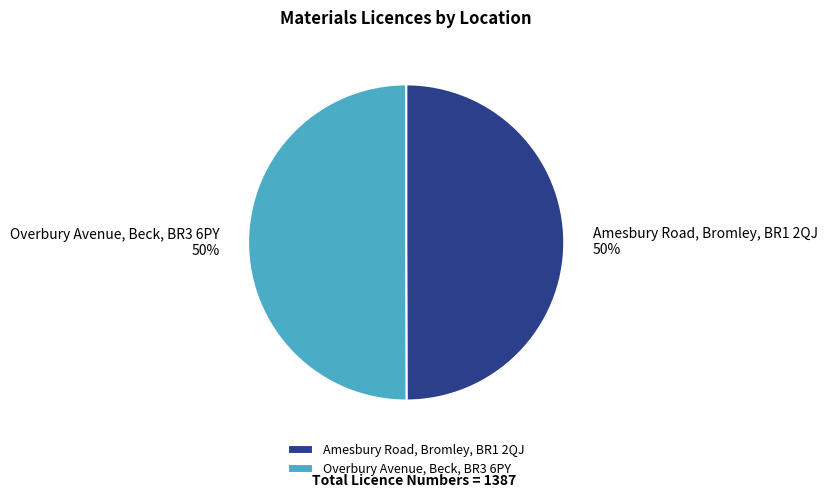

True or false: Amesbury Road, Bromley, BR1 2QJ accounts for 50% of the total.

True